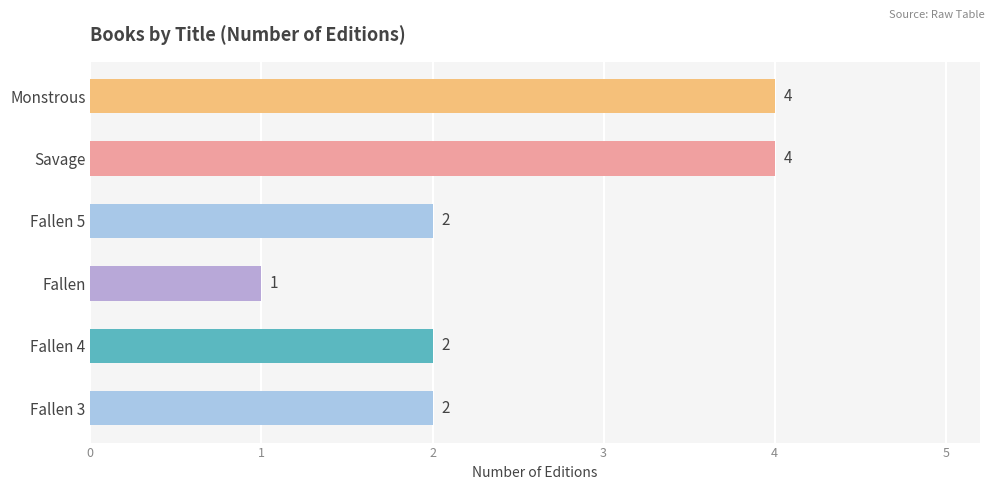

The value at Fallen 5 is 2. True or false?

True